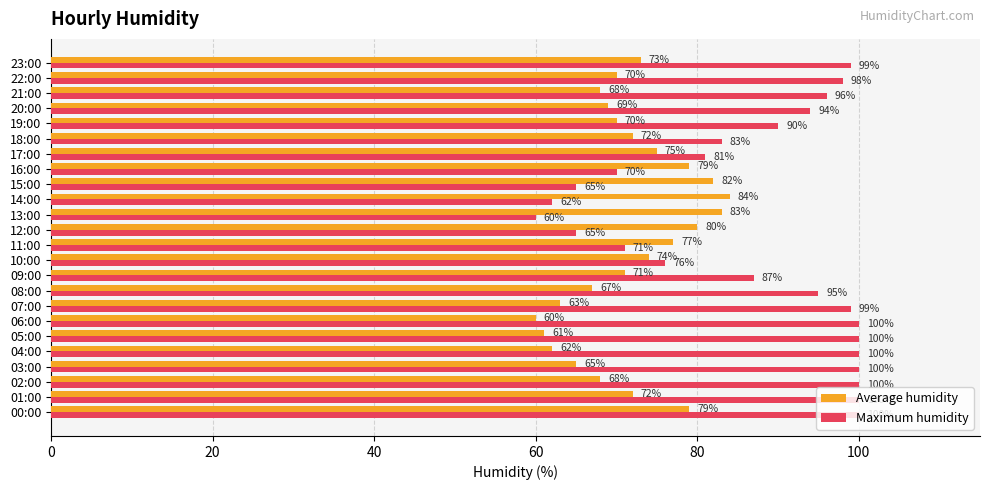

What is the total value across all series at 22:00?

168